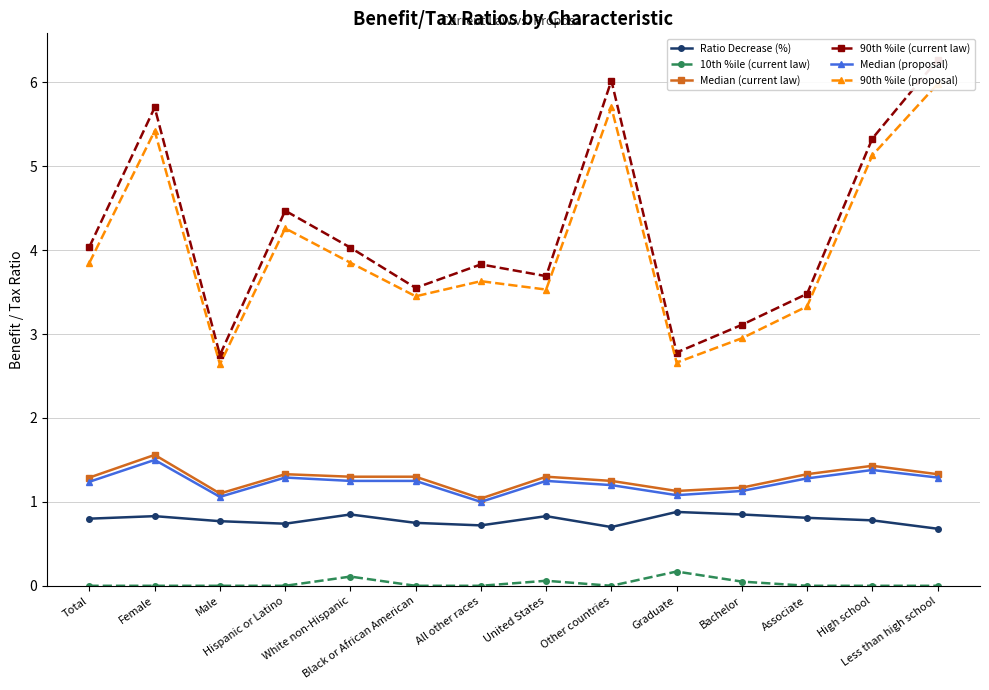

What position from the right is High school?

2